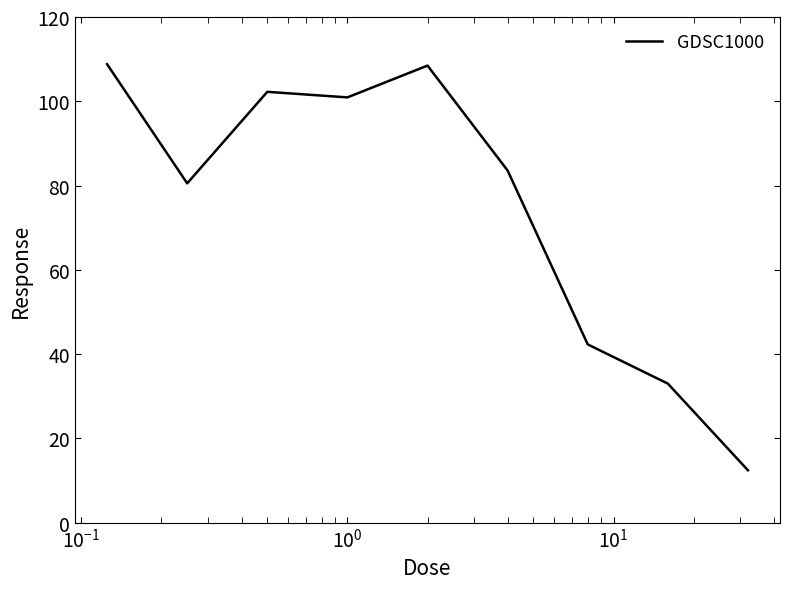

What is the minimum value shown in the chart?

12.4